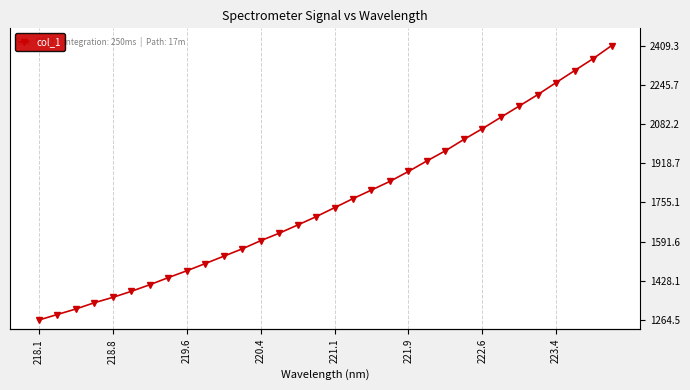

Reading left to right, extract all data points from this chart.

1264.5	1287.6	1310.5	1336.6	1359.1	1384.2	1411.8	1441.5	1469.9	1500.1	1530.7	1561.4	1595.5	1626.7	1660.9	1695.8	1733.3	1771.2	1807.0	1843.2	1884.5	1928.4	1970.7	2017.9	2062.7	2110.4	2157.4	2204.8	2255.3	2305.3	2354.9	2409.3